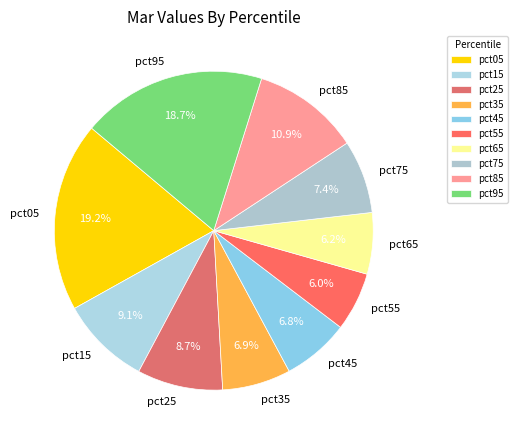

What percentage is the pct85 slice, to the nearest percent?

11%